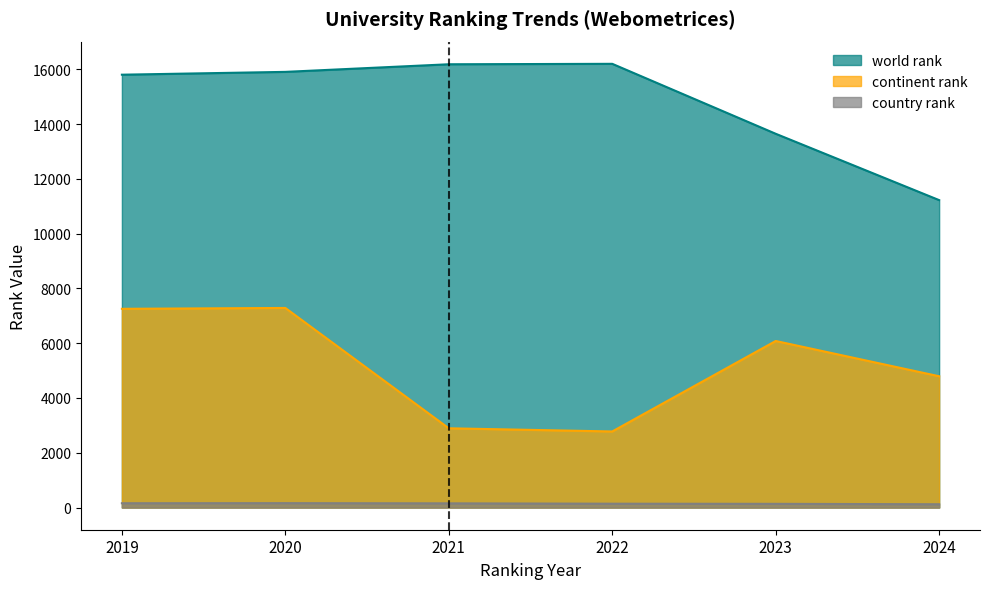

True or false: world rank has a value of 16187 at 2021.

True